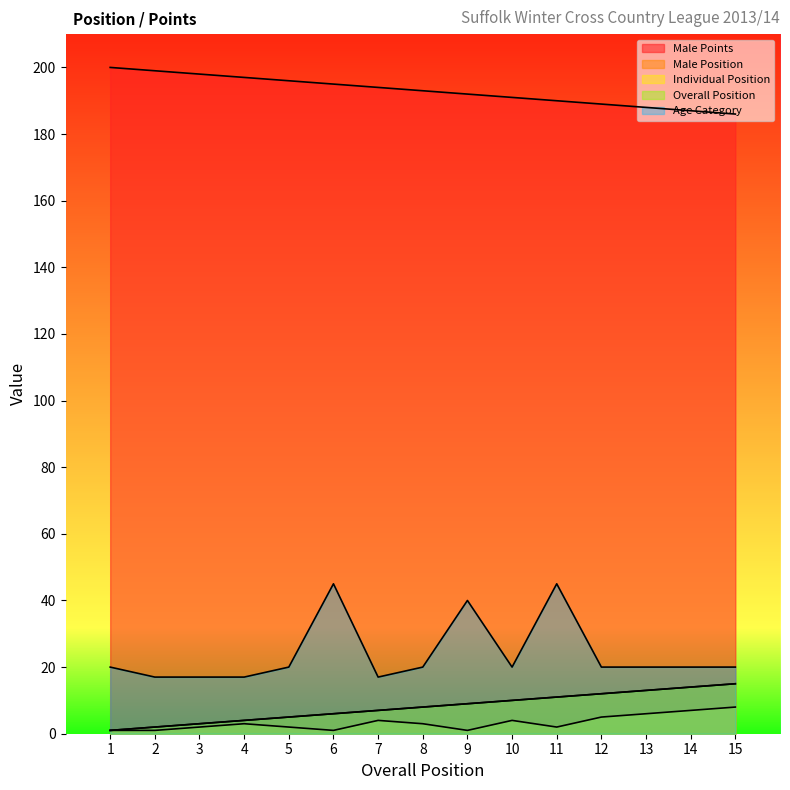

Is it true that Age Category equals 40 at 9?

True